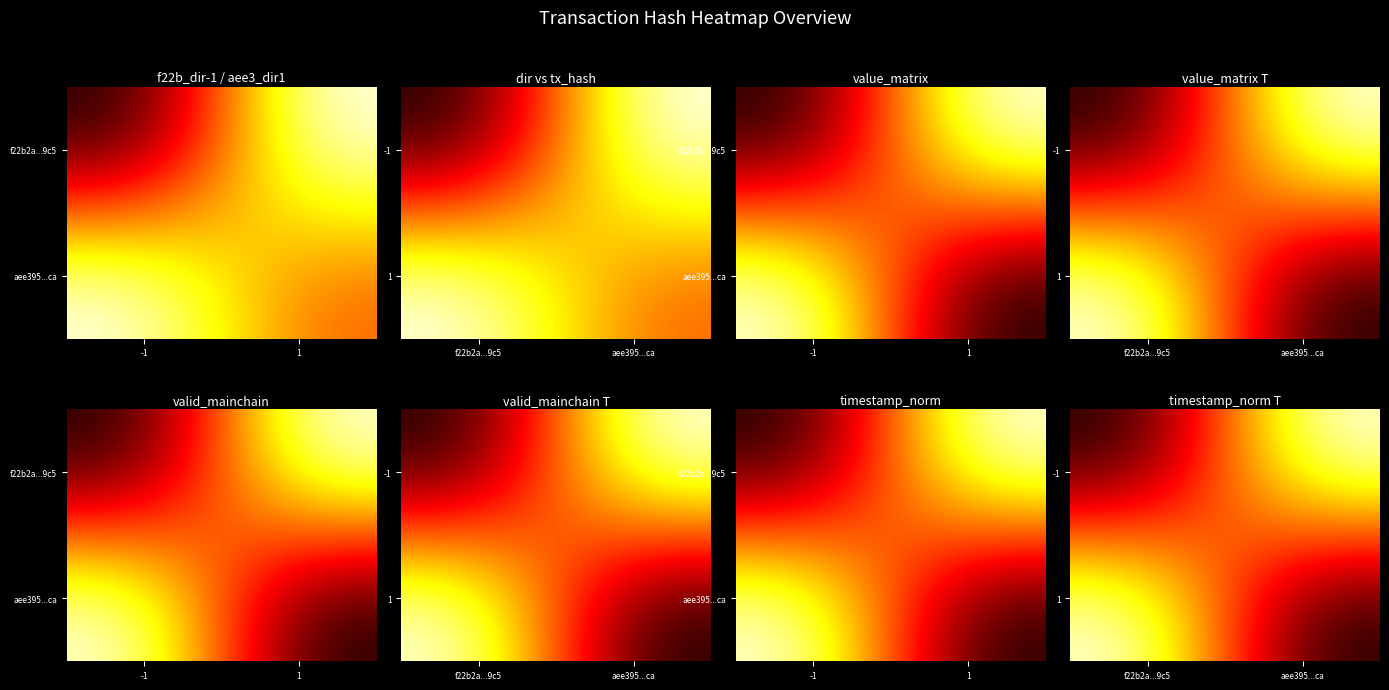

At which category is the sum across all series the highest?

f22b2a...9c5